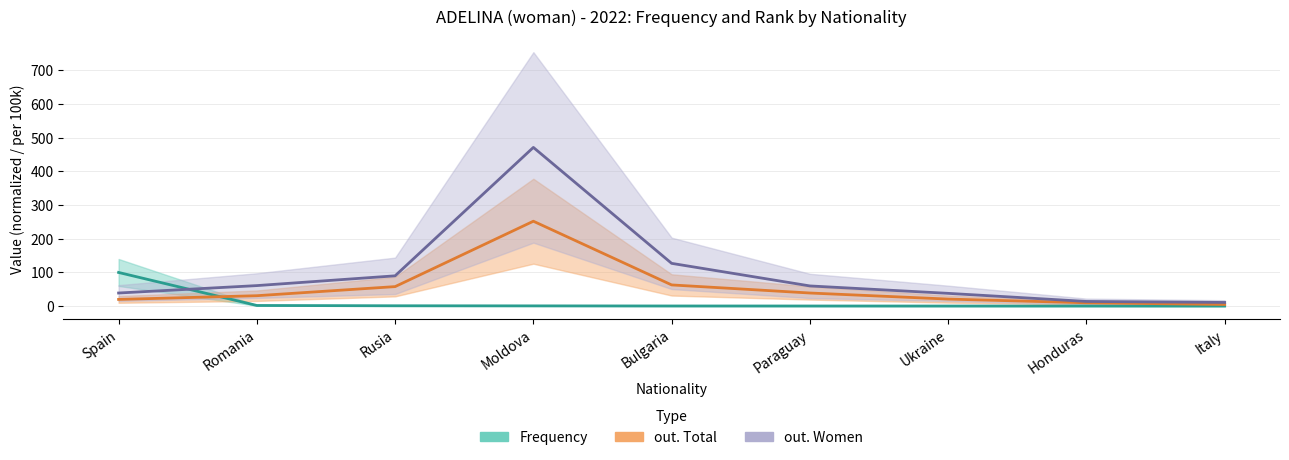

What is the sum of the out. Total values at Rusia and Romania?

89.0